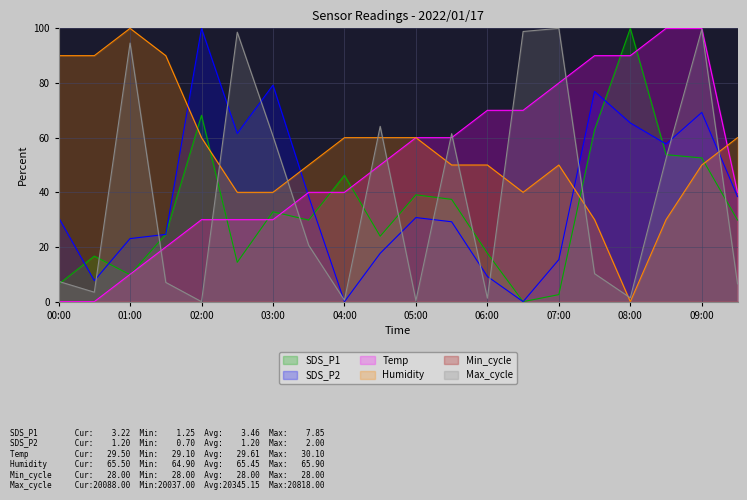

Which series changed the most between 02:00 and 09:00?

Max_cycle